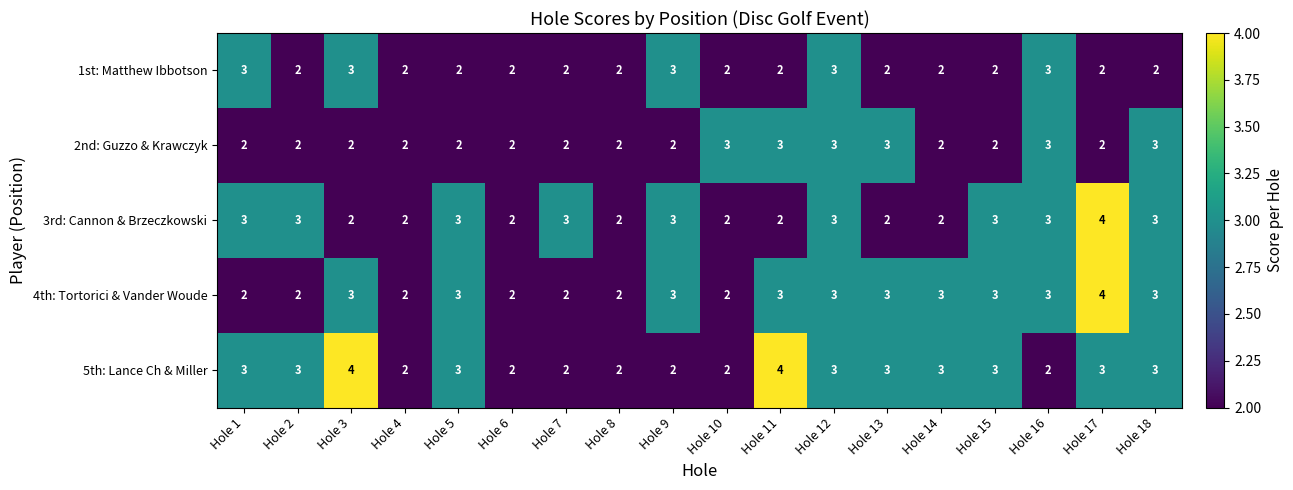

What is the minimum value shown in the chart?

2